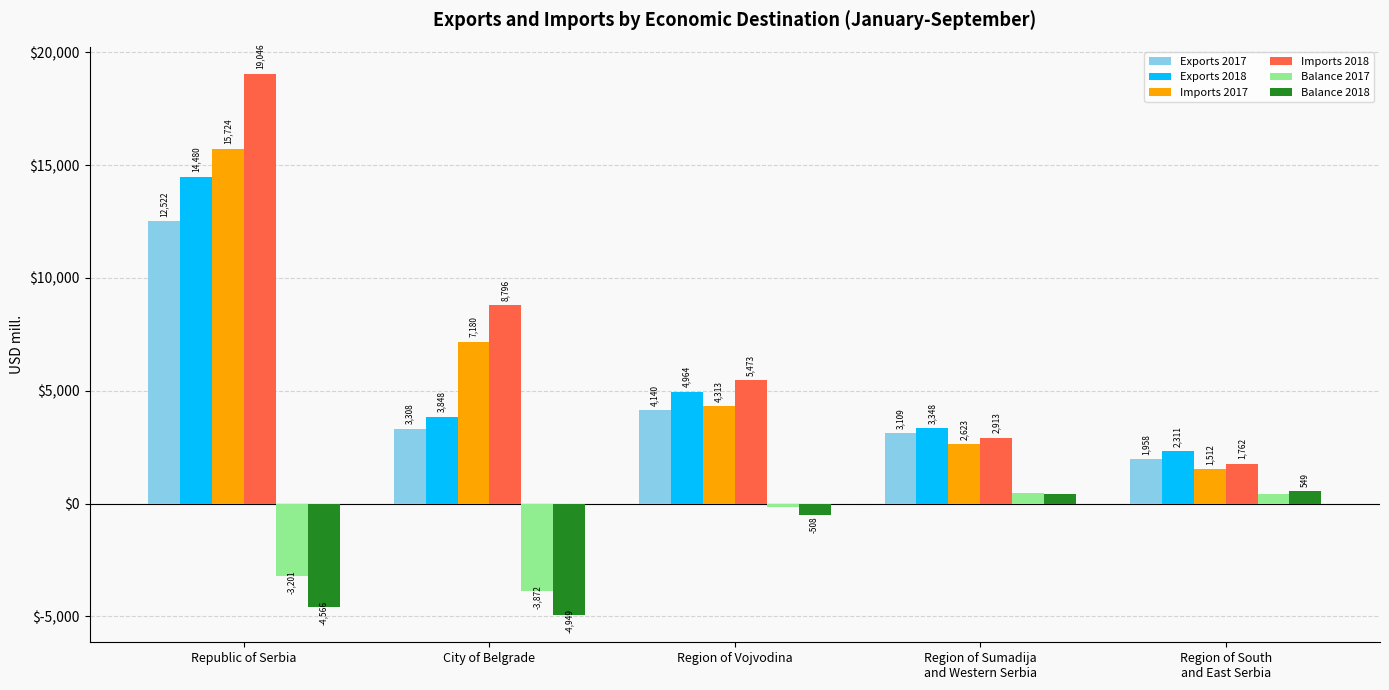

What is the average value of the Balance 2017 series?

-1263.0